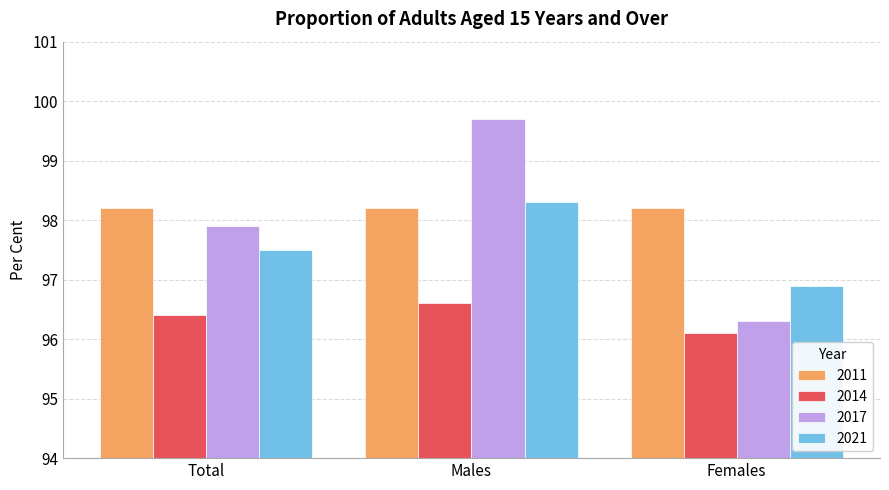

What is the label of the 3rd bar from the right?

Total